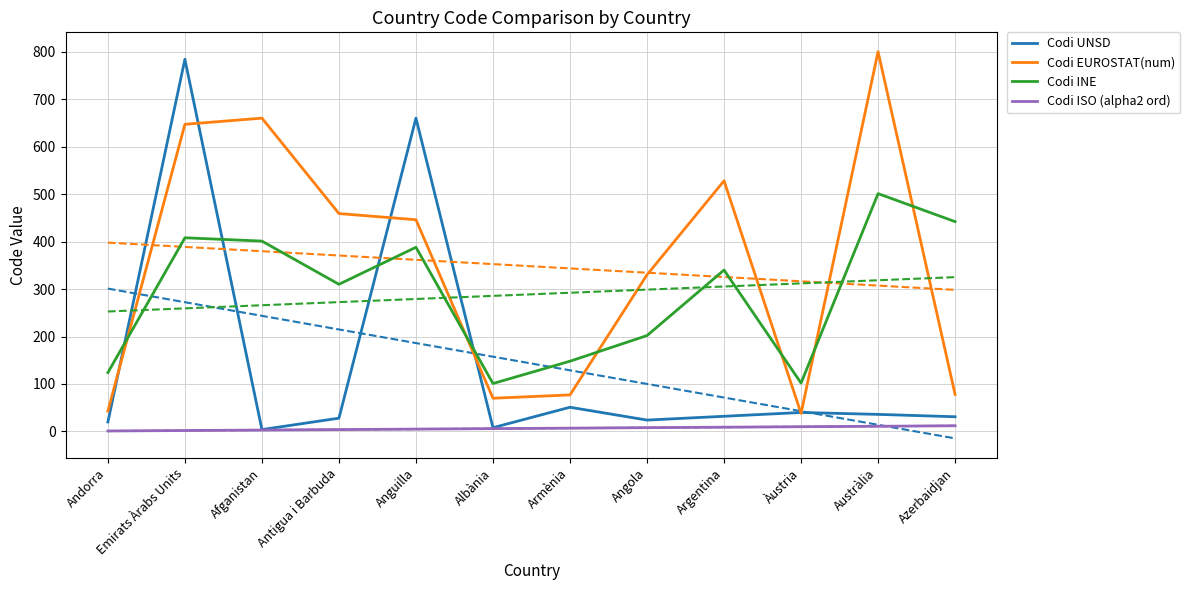

Rank the series by their maximum value, from highest to lowest.

Codi EUROSTAT(num), Codi UNSD, Codi INE, Codi ISO (alpha2 ord)